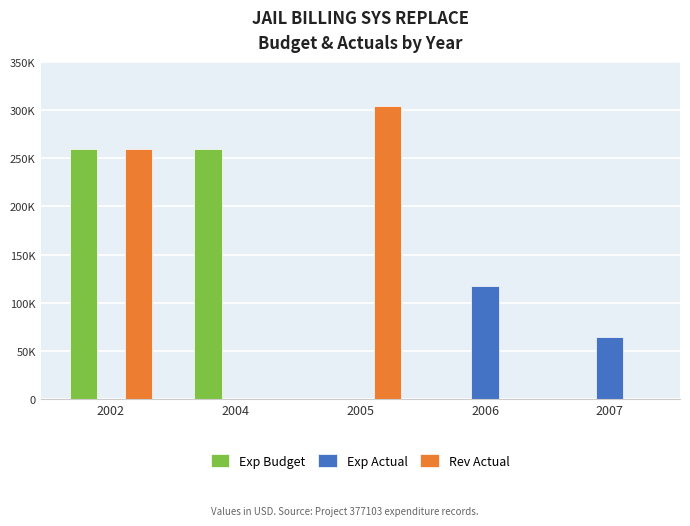

How many Rev Actual values are between 0 and 259215?

4